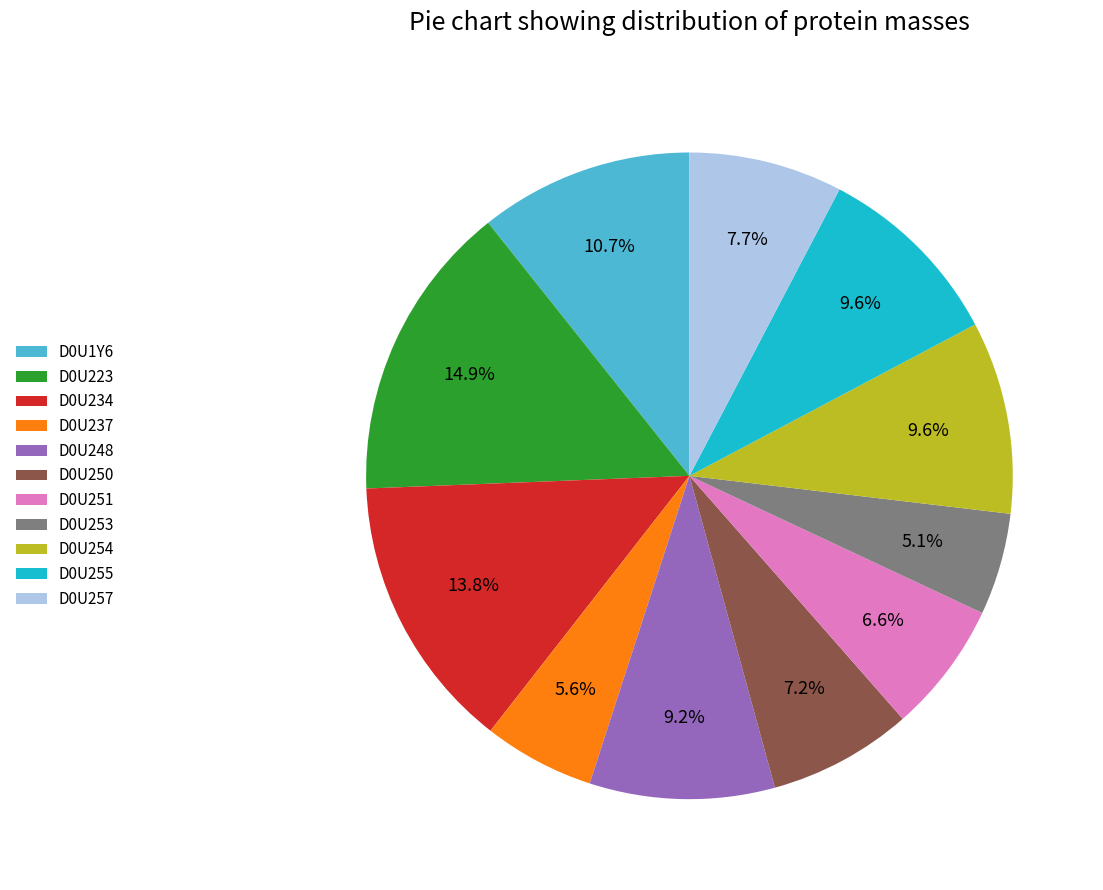

Does D0U237 represent more than half of the total?

No